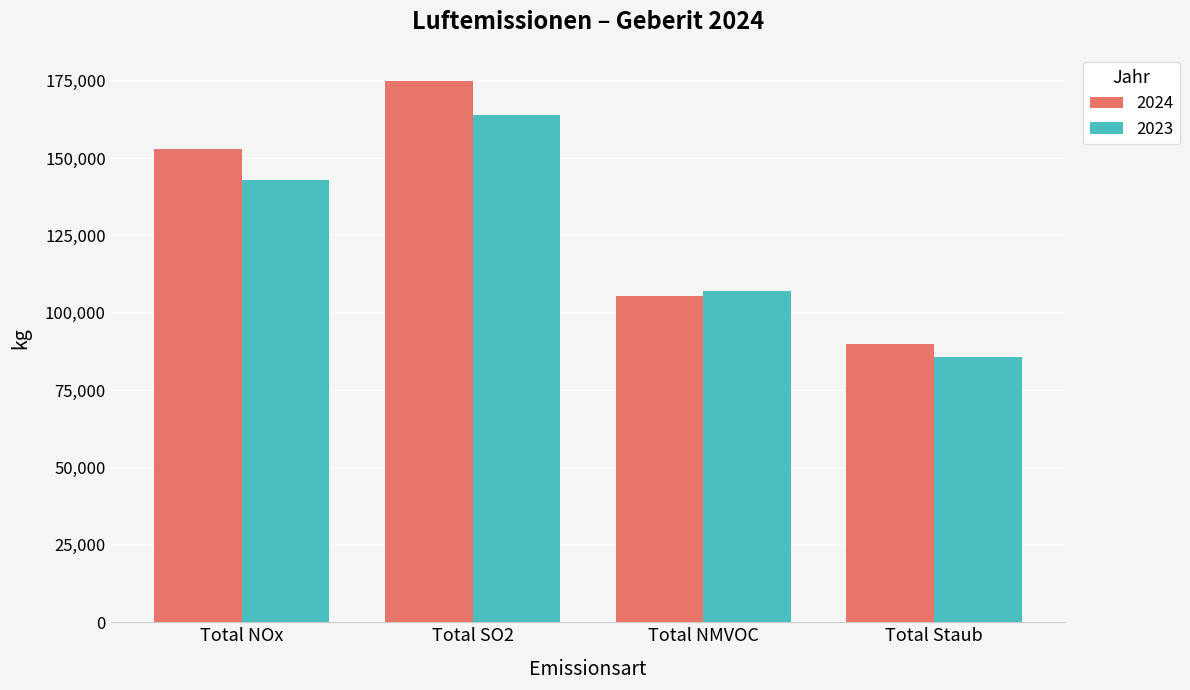

What is the sum of all 2024 values?

523408.0